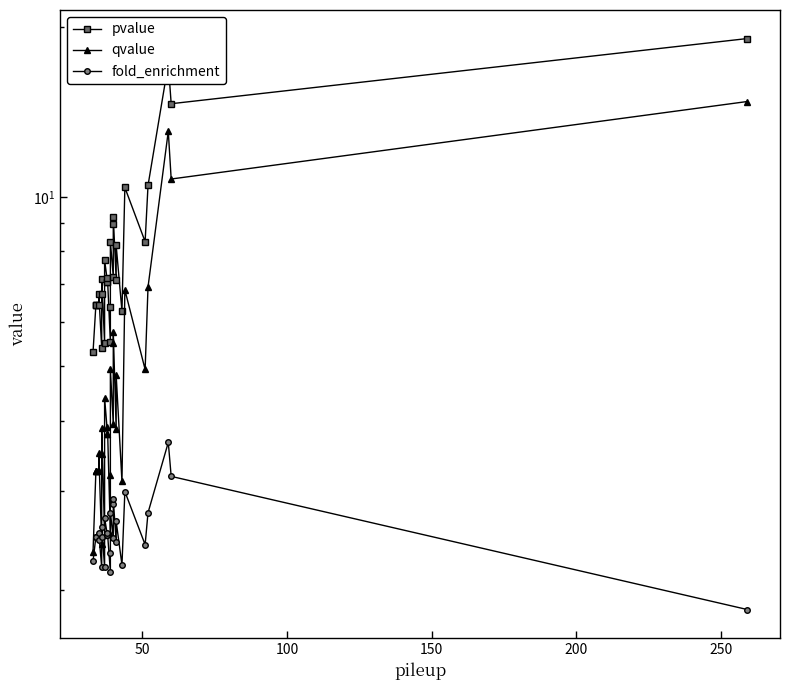

How many data points does each series have?

29